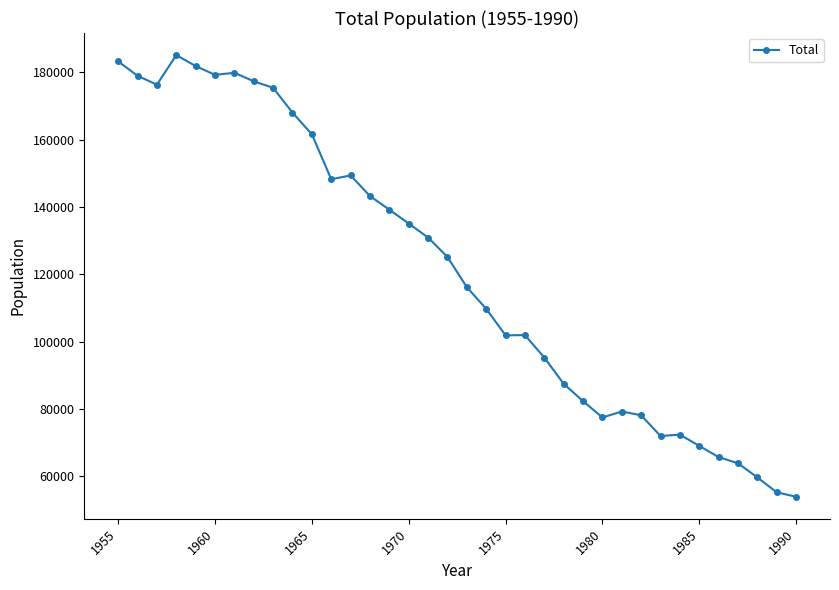

Does the chart have visible grid lines?

No